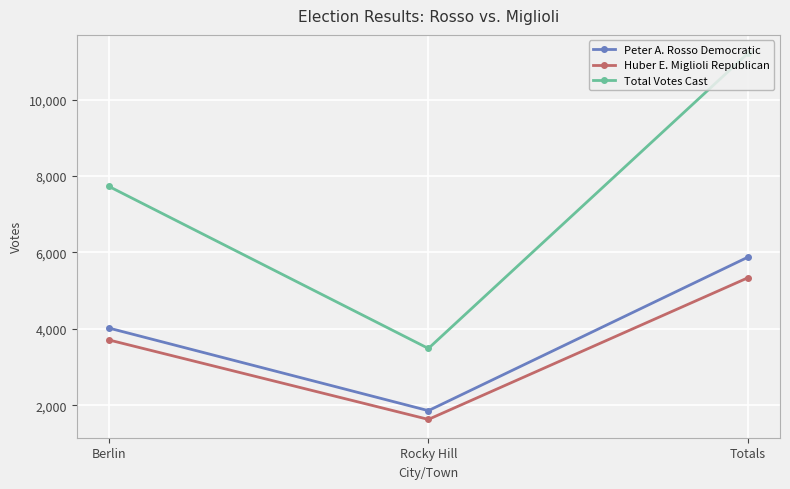

At which category is the sum across all series the highest?

Totals